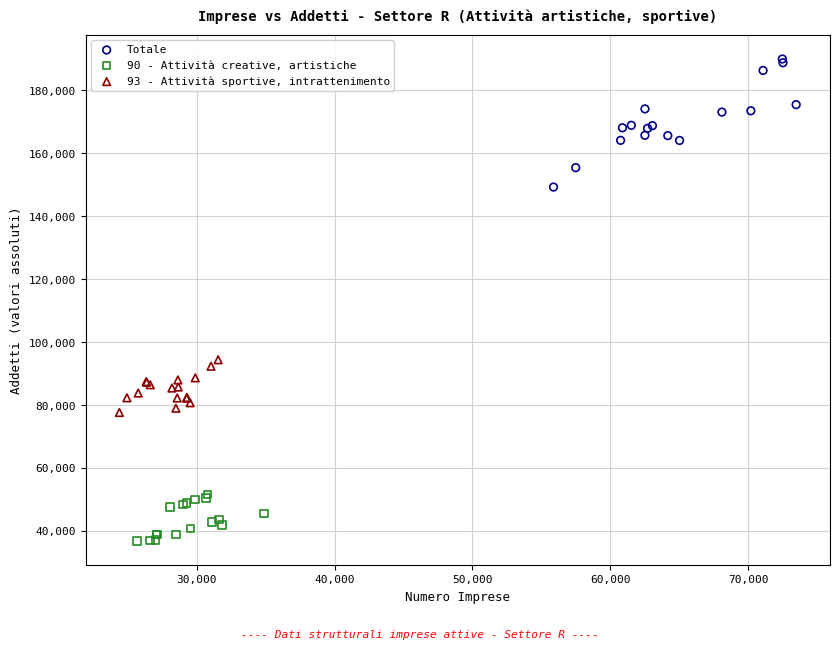

What are all the series names shown in the legend?

Totale, 90 - Attività creative, artistiche, 93 - Attività sportive, intrattenimento